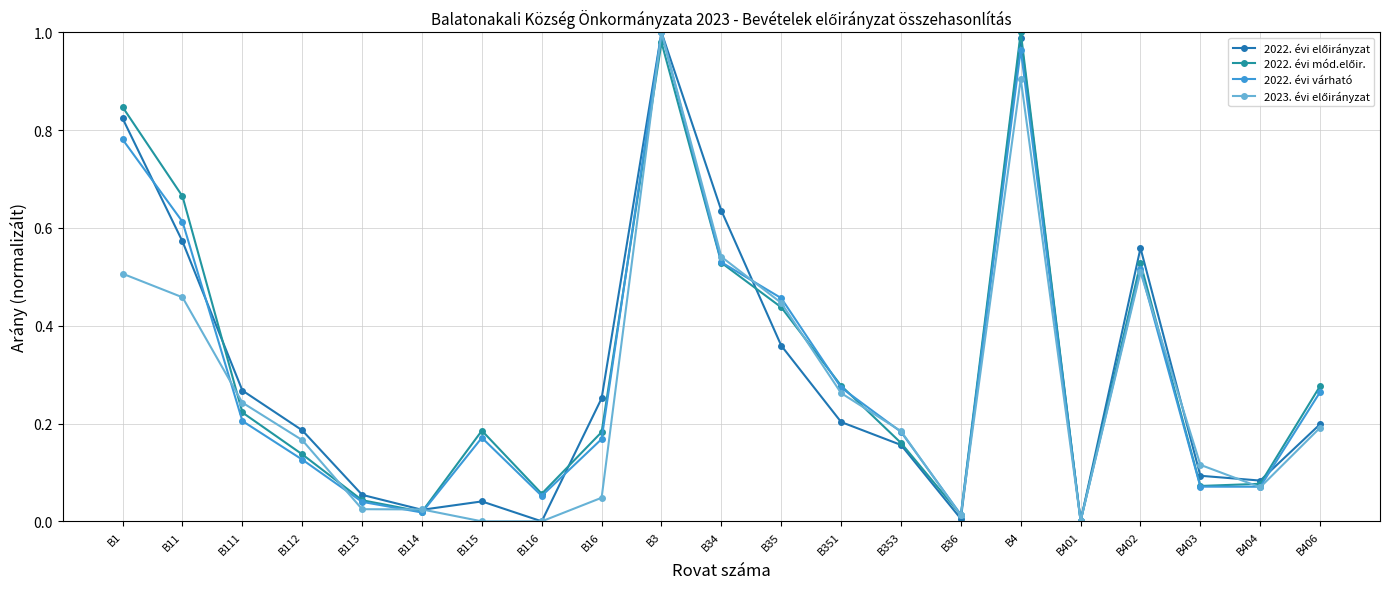

What is the average value of the 2022. évi előirányzat series?

0.3